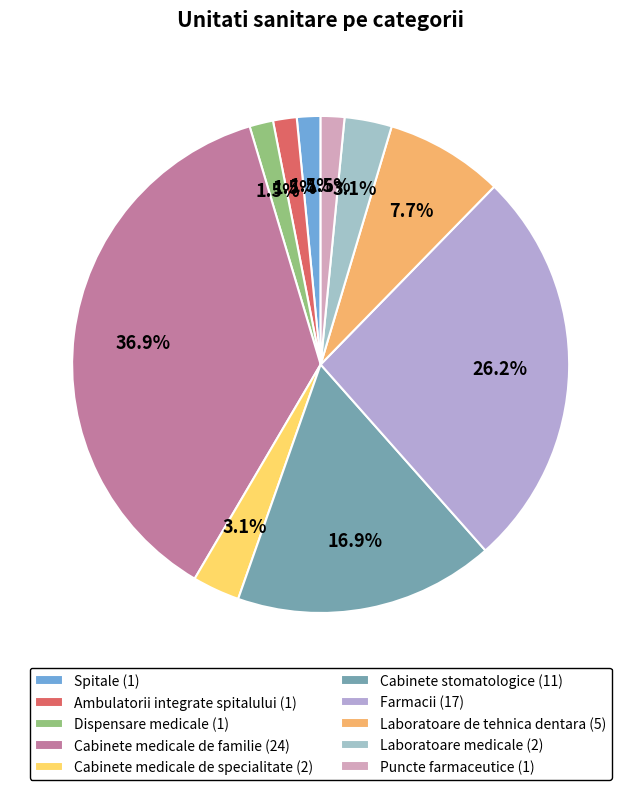

Rank the categories by value from lowest to highest.

Spitale, Ambulatorii integrate spitalului, Dispensare medicale, Puncte farmaceutice, Cabinete medicale de specialitate, Laboratoare medicale, Laboratoare de tehnica dentara, Cabinete stomatologice, Farmacii, Cabinete medicale de familie